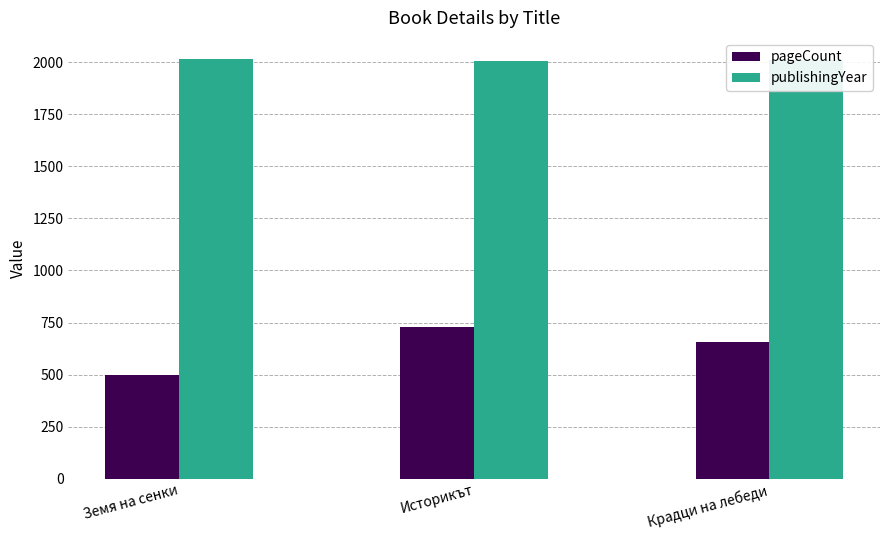

What are all the series names shown in the legend?

pageCount, publishingYear